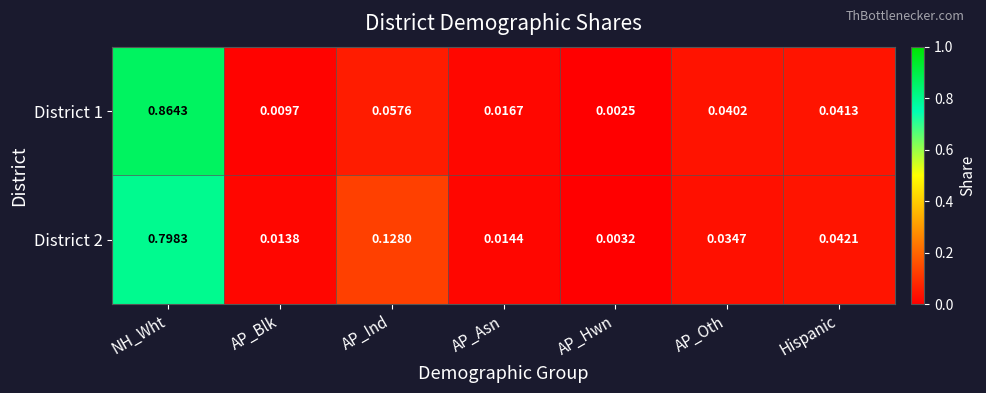

Rank the categories by District 1 value from highest to lowest.

NH_Wht, AP_Ind, Hispanic, AP_Oth, AP_Asn, AP_Blk, AP_Hwn